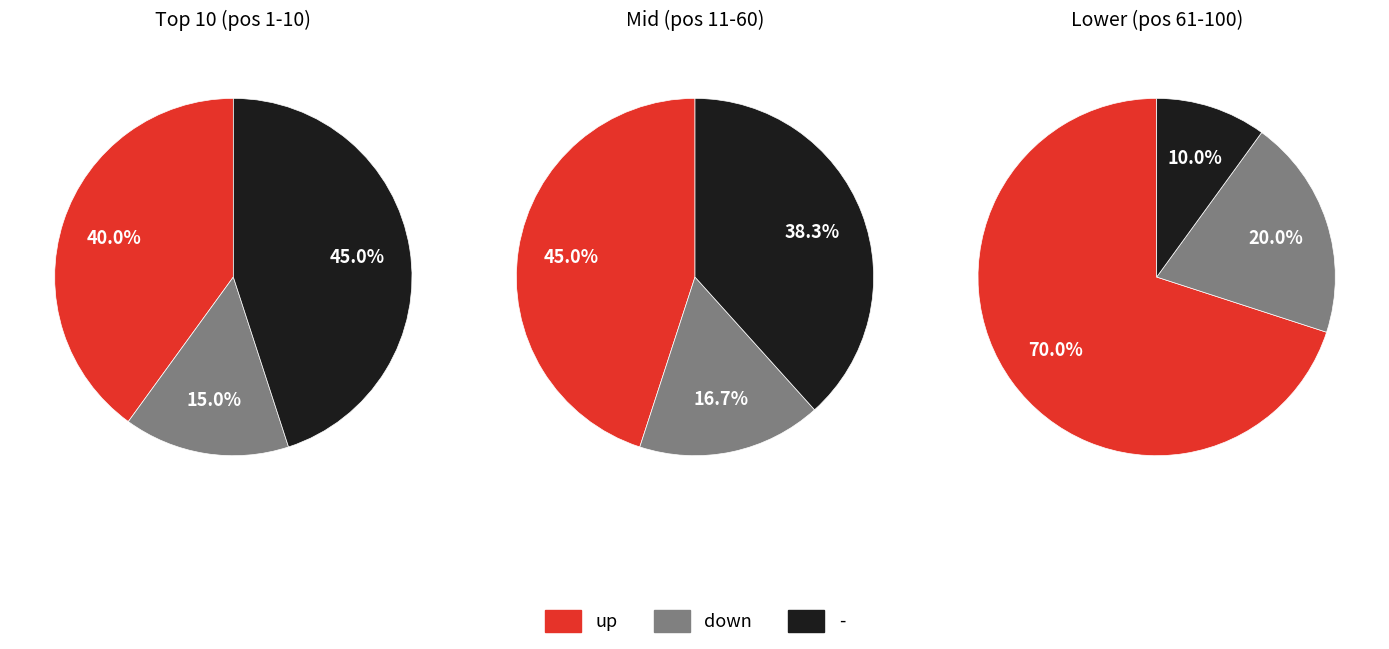

Which category has the biggest portion of the pie?

up